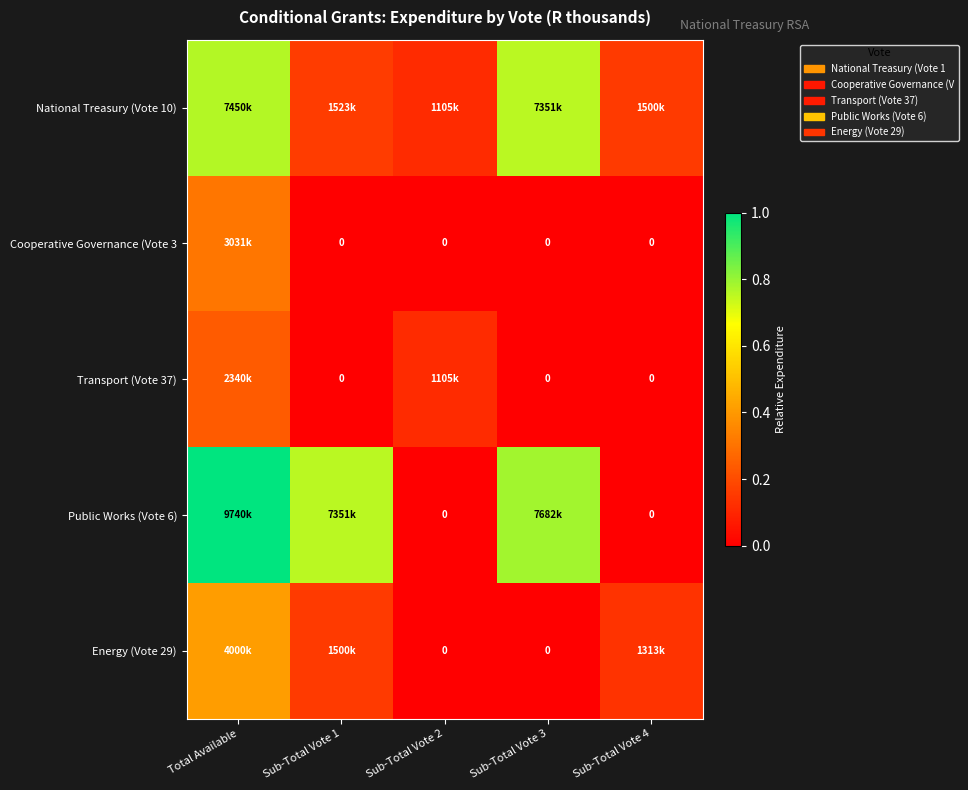

At how many categories does at least one series exceed 0?

5